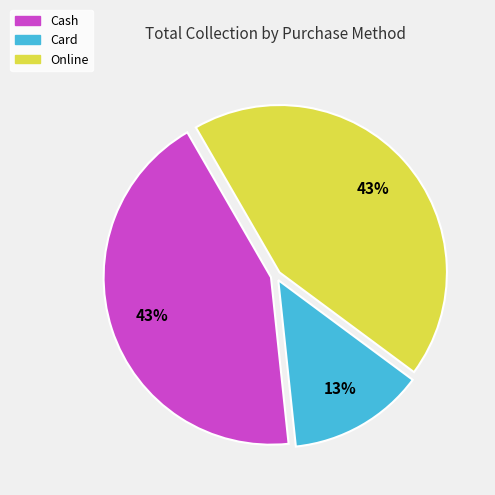

Count the number of slices in the pie.

3